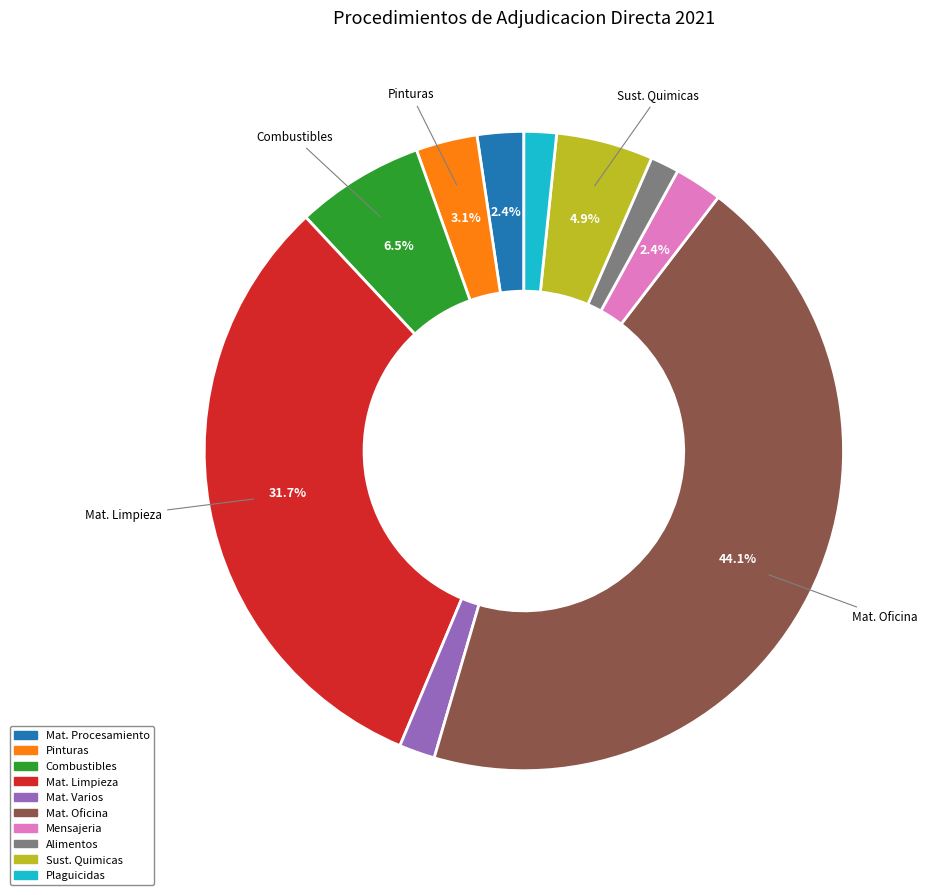

To the nearest percent, what is the difference between the largest and smallest slice percentages?

43%